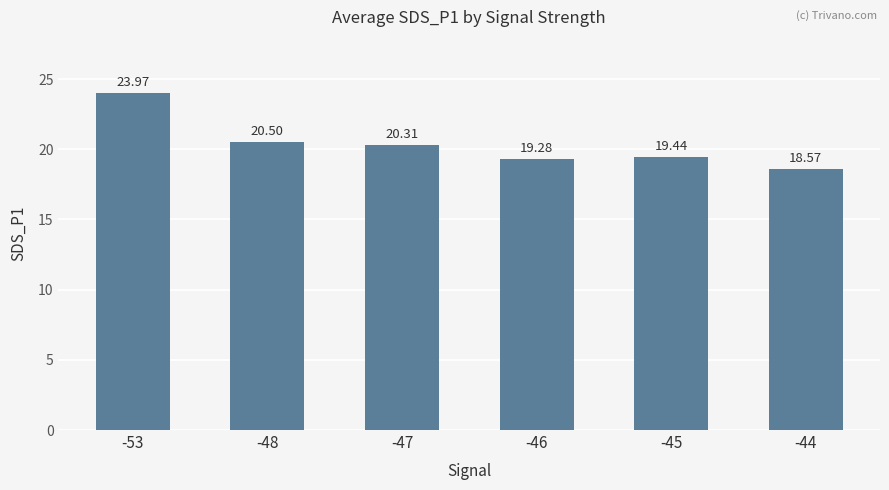

How many bars are there in total?

6